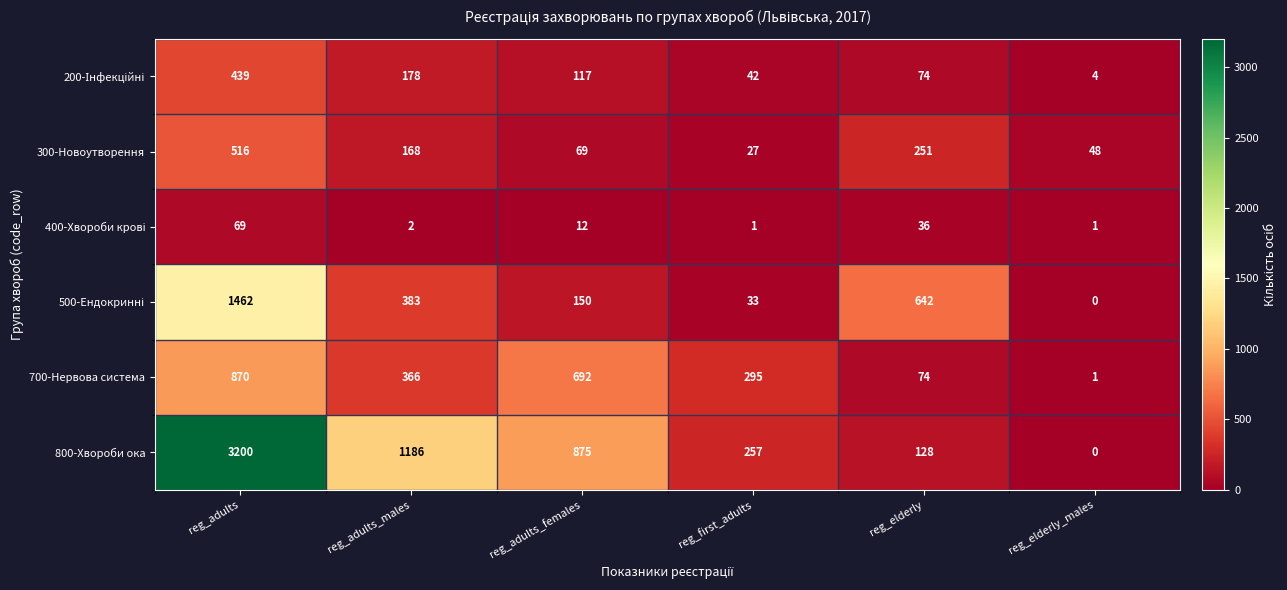

What is the total value across all series at reg_elderly?

1205